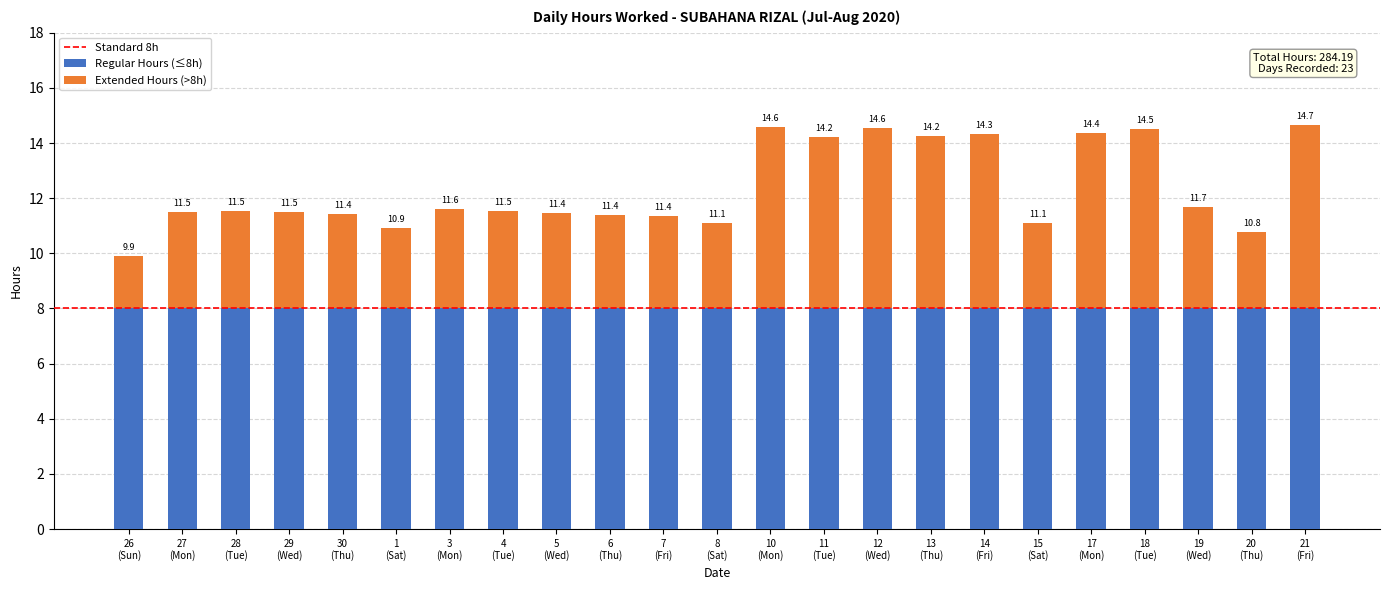

How many bars are there in total?

23